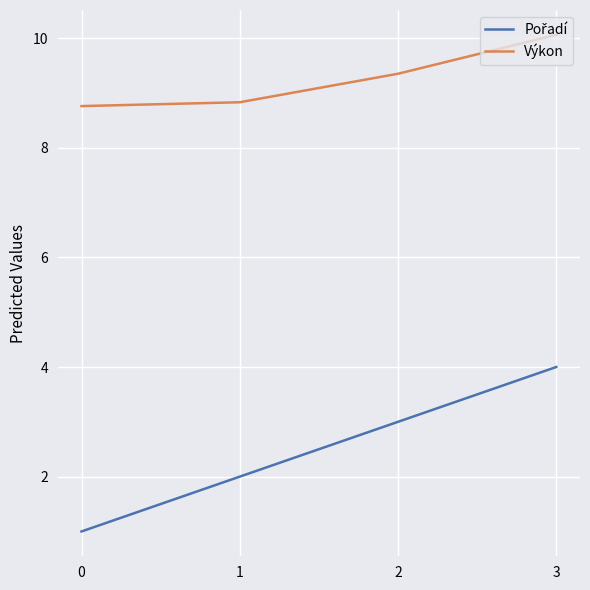

Is it true that Výkon equals 15.6 at 3?

False